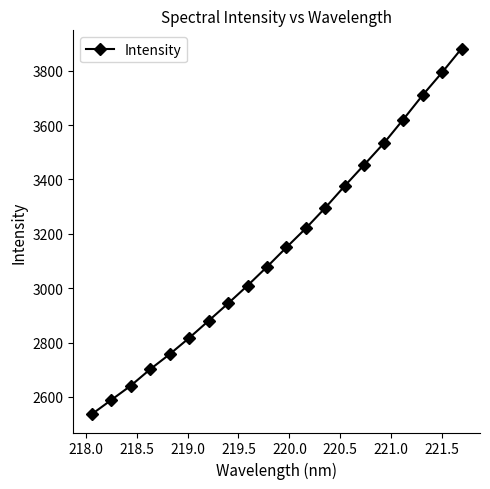

What is the sum of all values?

62989.4